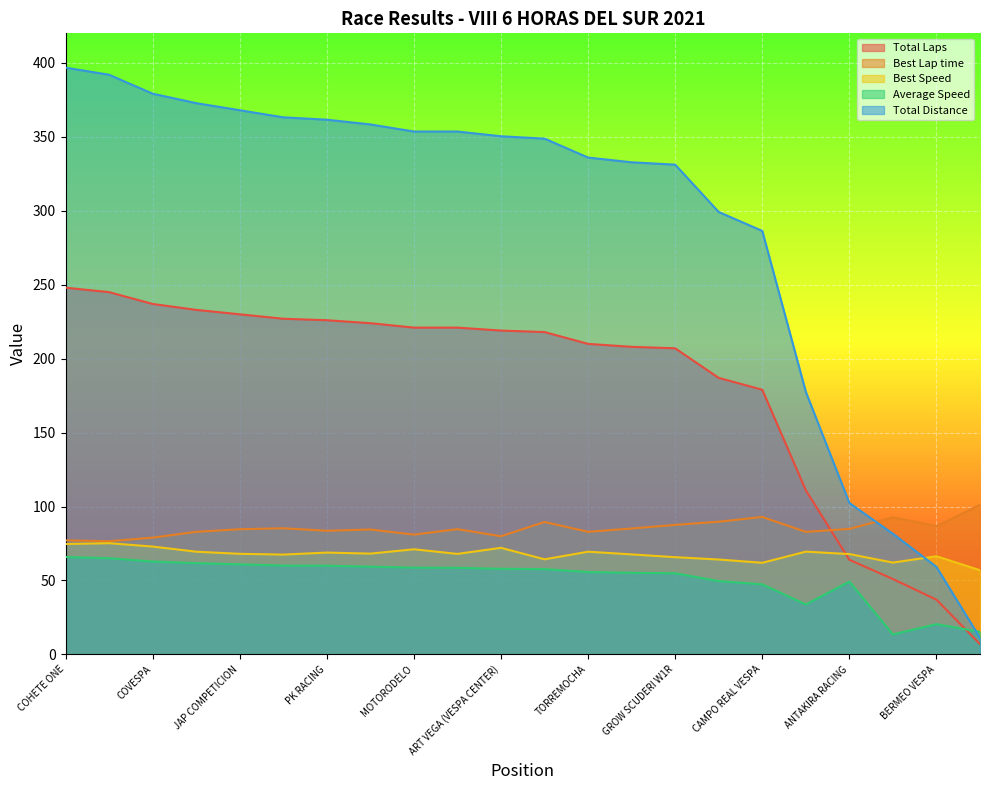

Which category has the highest value across all series?

COHETE ONE